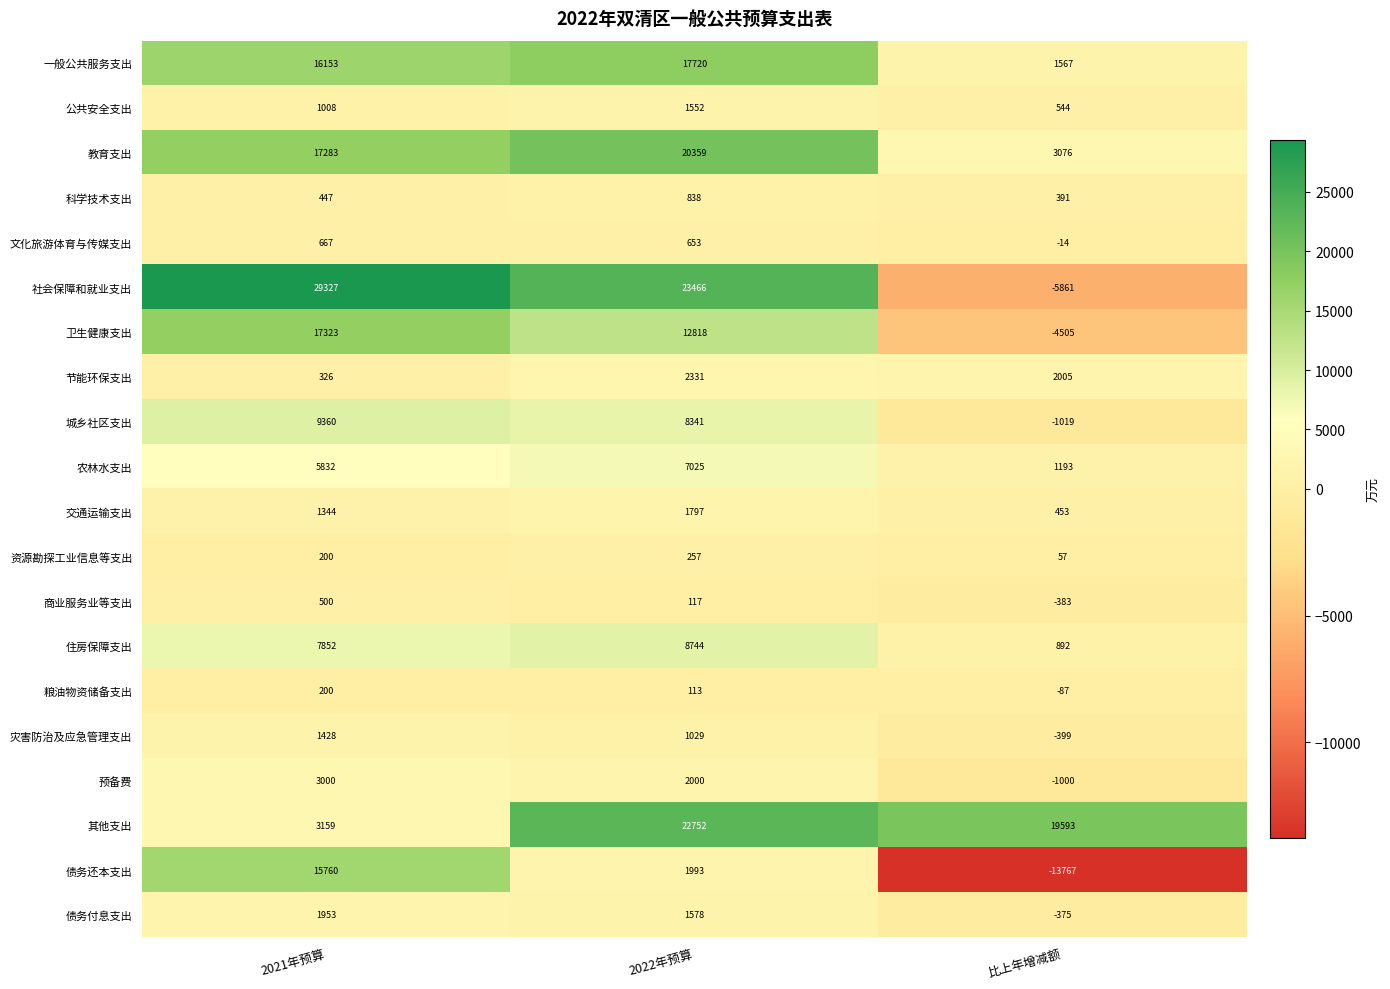

Where is 预备费 nearest to the value 1000?

2022年预算